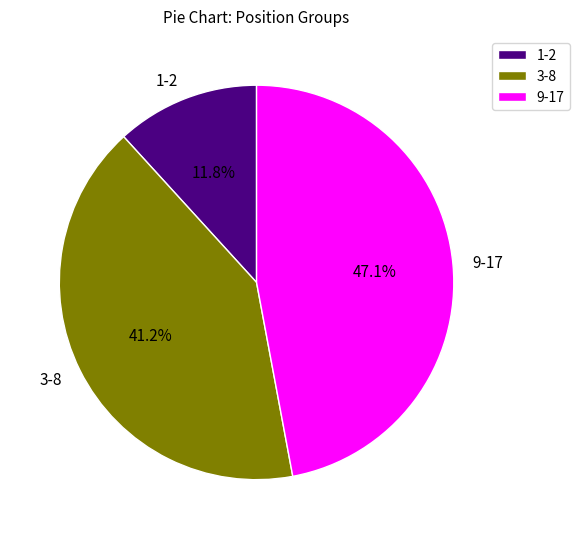

Approximately how many times larger is the value at 9-17 compared to 3-8?

1.1